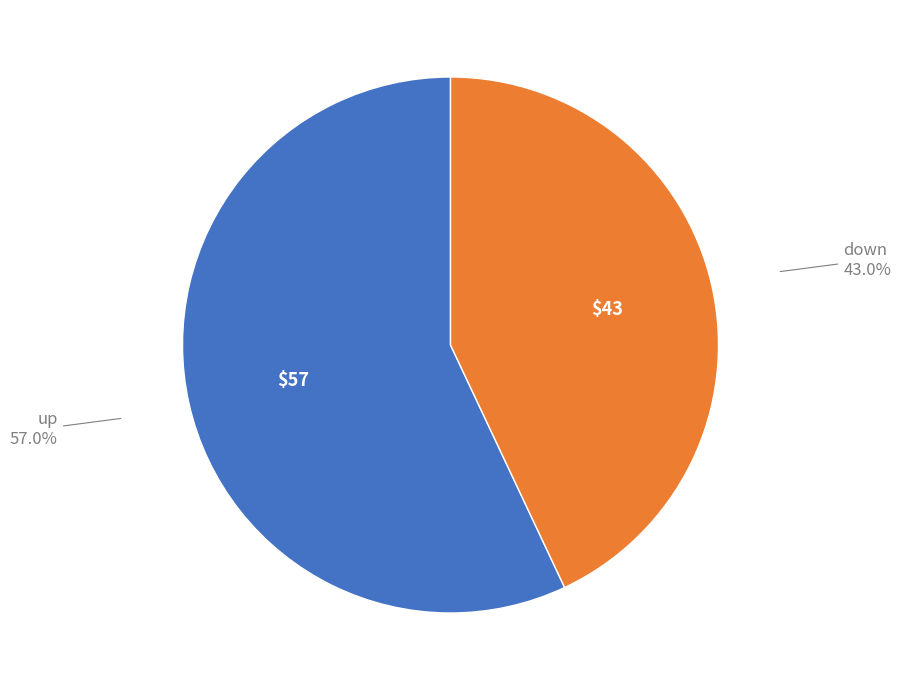

Is there a majority slice in this chart?

Yes